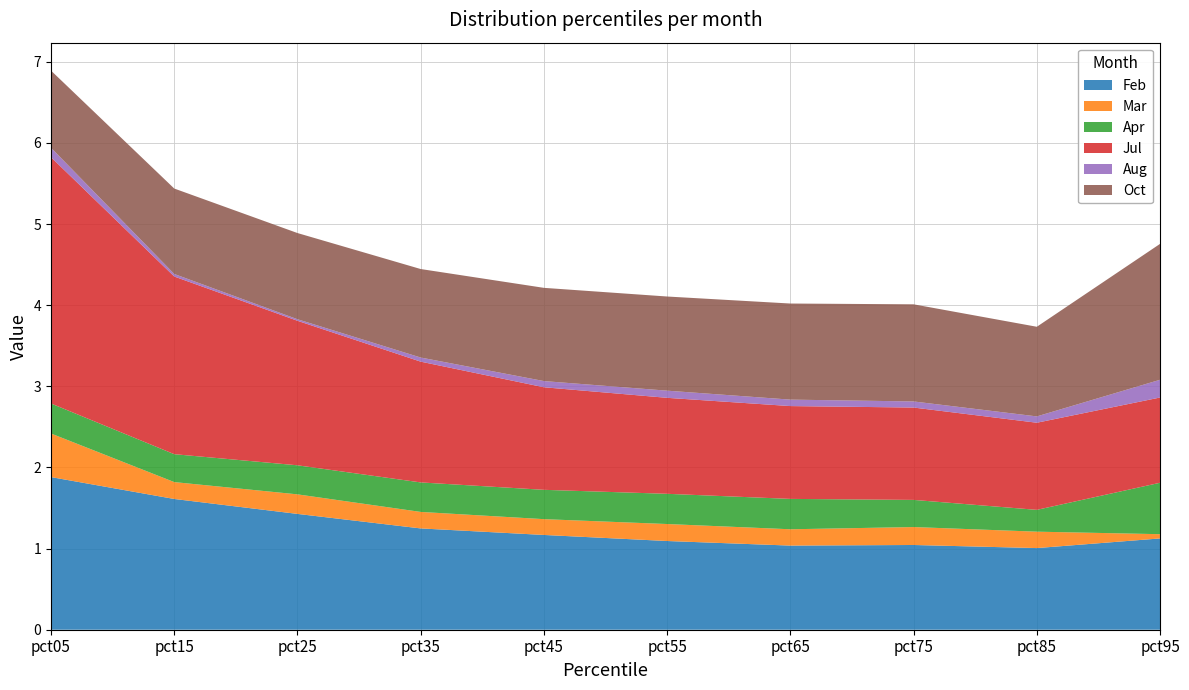

Reading left to right, list all the values displayed in this chart.

Feb: 1.9	1.6	1.4	1.2	1.2	1.1	1.0	1.0	1.0	1.1
Mar: 0.5	0.2	0.2	0.2	0.2	0.2	0.2	0.2	0.2	0.1
Apr: 0.4	0.3	0.4	0.4	0.4	0.4	0.4	0.3	0.3	0.6
Jul: 3.0	2.2	1.8	1.5	1.3	1.2	1.1	1.1	1.1	1.1
Aug: 0.1	0.0	0.0	0.1	0.1	0.1	0.1	0.1	0.1	0.2
Oct: 1.0	1.1	1.1	1.1	1.1	1.2	1.2	1.2	1.1	1.7